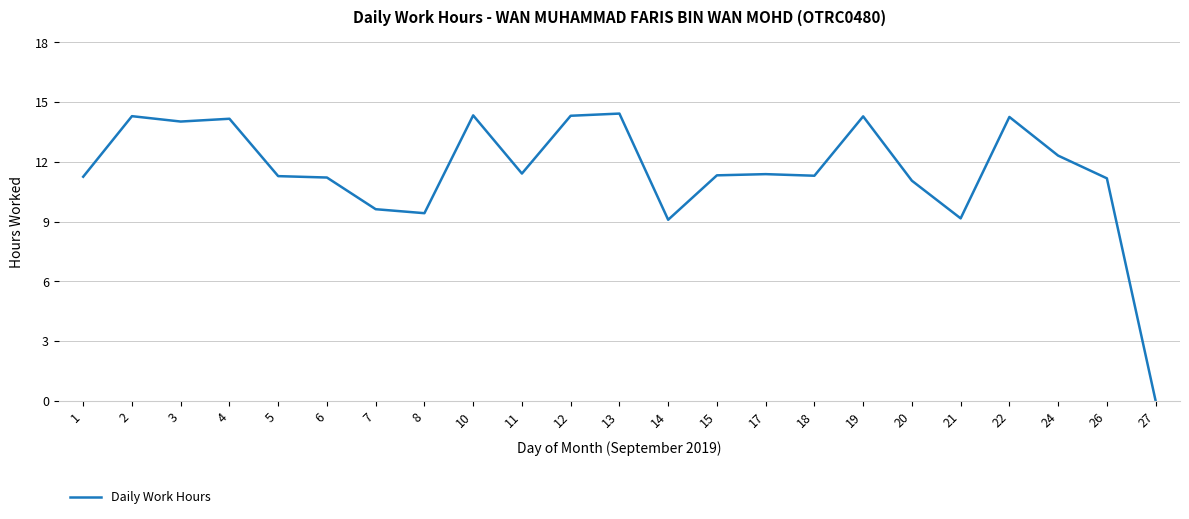

True or false: the data shows 24.3 at 2.

False